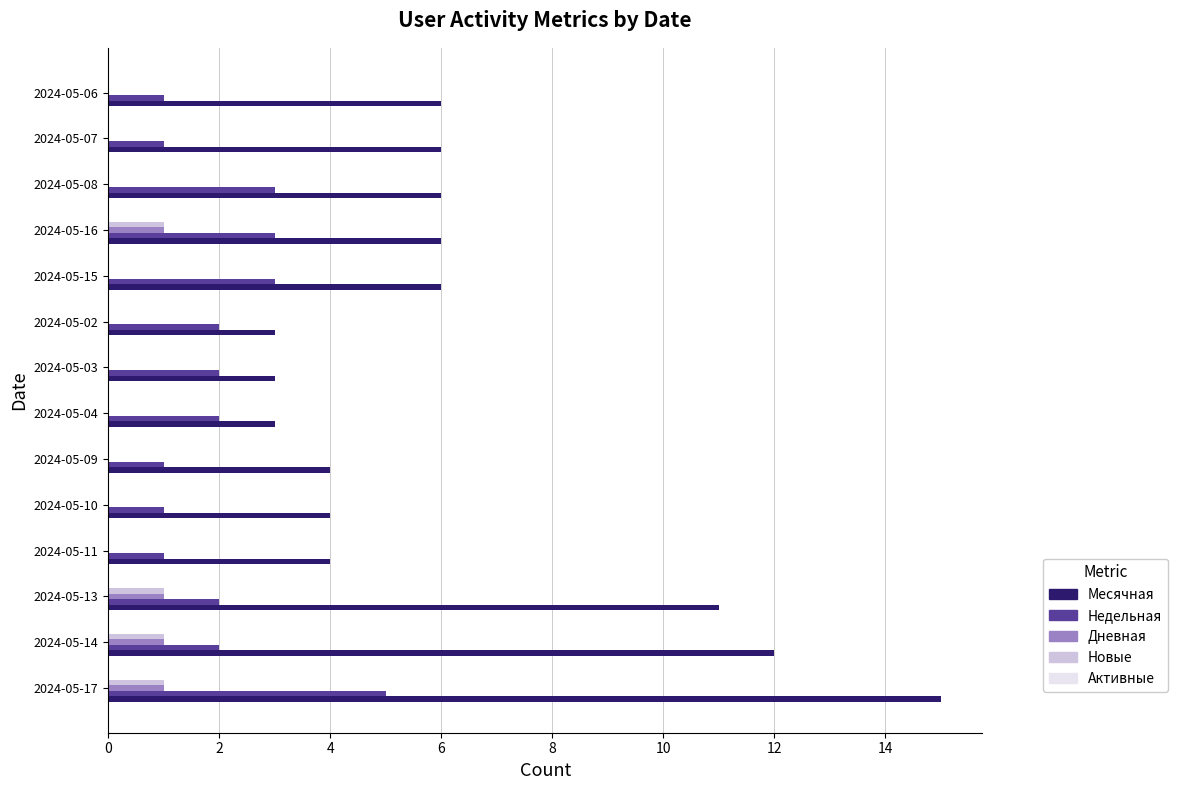

Between 2024-05-02 and 2024-05-06, which series saw the biggest shift?

Месячная